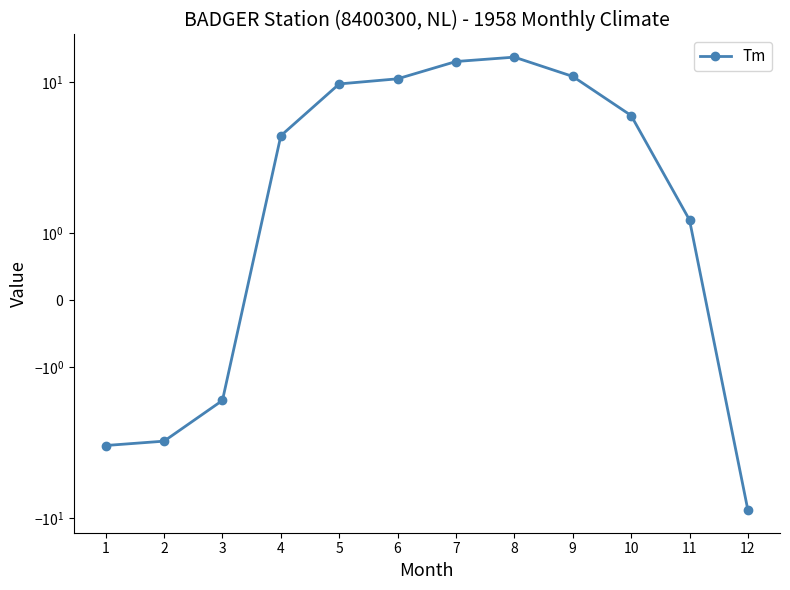

How many points are higher than both their immediate neighbors (excluding endpoints)?

1